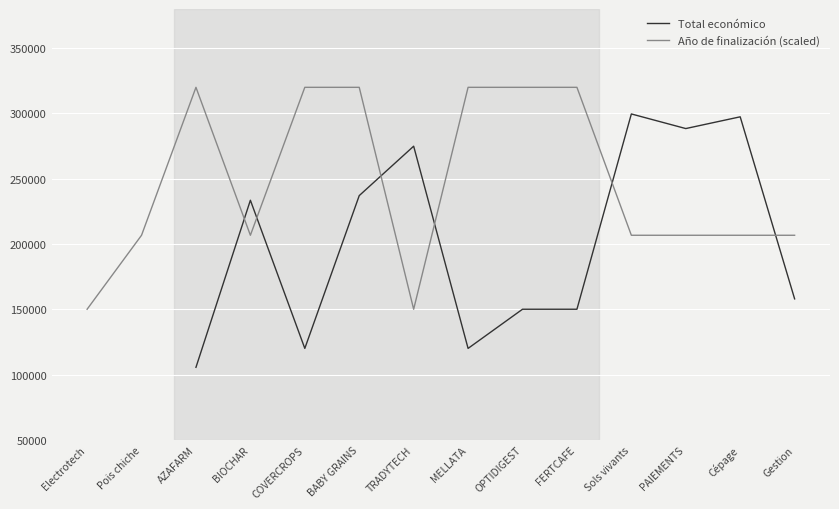

True or false: Año de finalización (scaled) has more than 1 points higher than both neighbors.

False